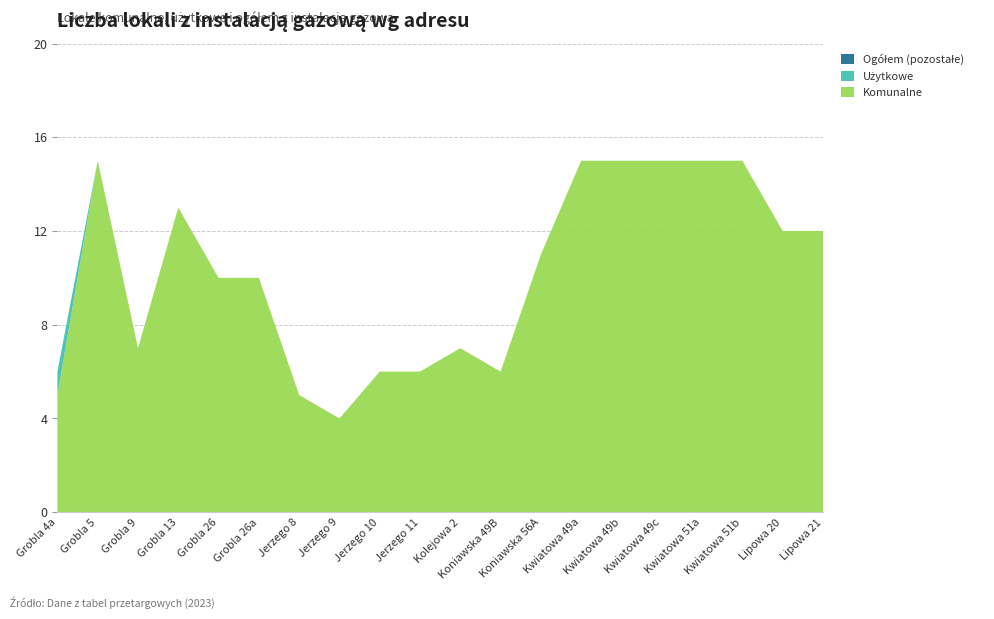

Reading left to right, list all the values displayed in this chart.

Komunalne: Grobla 4a=5	Grobla 5=15	Grobla 9=7	Grobla 13=13	Grobla 26=10	Grobla 26a=10	Jerzego 8=5	Jerzego 9=4	Jerzego 10=6	Jerzego 11=6	Kolejowa 2=7	Koniawska 49B=6	Koniawska 56A=11	Kwiatowa 49a=15	Kwiatowa 49b=15	Kwiatowa 49c=15	Kwiatowa 51a=15	Kwiatowa 51b=15	Lipowa 20=12	Lipowa 21=12
Użytkowe: Grobla 4a=1	Grobla 5=0	Grobla 9=0	Grobla 13=0	Grobla 26=0	Grobla 26a=0	Jerzego 8=0	Jerzego 9=0	Jerzego 10=0	Jerzego 11=0	Kolejowa 2=0	Koniawska 49B=0	Koniawska 56A=0	Kwiatowa 49a=0	Kwiatowa 49b=0	Kwiatowa 49c=0	Kwiatowa 51a=0	Kwiatowa 51b=0	Lipowa 20=0	Lipowa 21=0
Ogółem: Grobla 4a=6	Grobla 5=15	Grobla 9=7	Grobla 13=13	Grobla 26=10	Grobla 26a=10	Jerzego 8=5	Jerzego 9=4	Jerzego 10=6	Jerzego 11=6	Kolejowa 2=7	Koniawska 49B=6	Koniawska 56A=11	Kwiatowa 49a=15	Kwiatowa 49b=15	Kwiatowa 49c=15	Kwiatowa 51a=15	Kwiatowa 51b=15	Lipowa 20=12	Lipowa 21=12